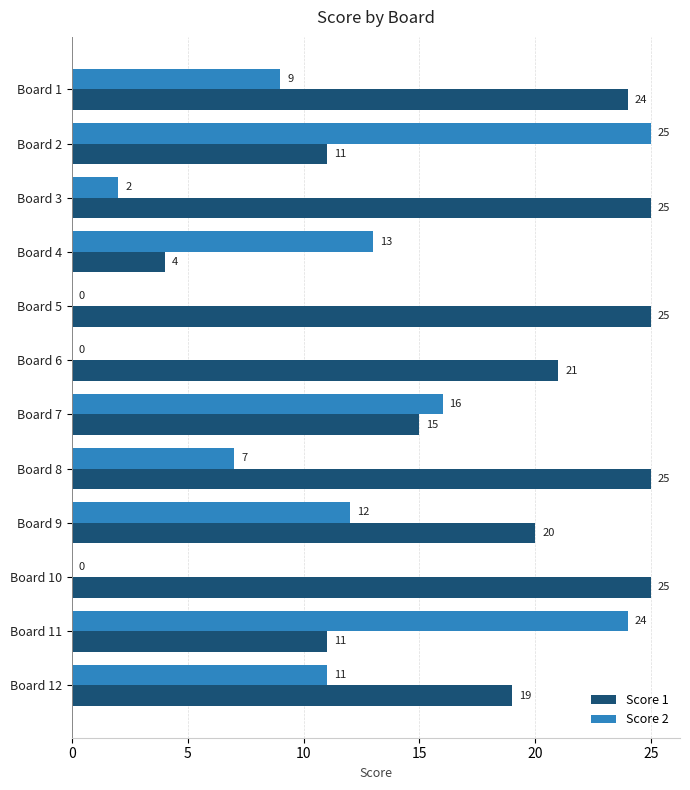

What is the sum of all Score 2 values?

119